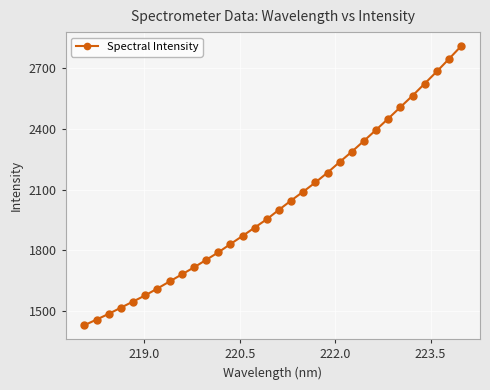

What is the greatest value displayed?

2809.8